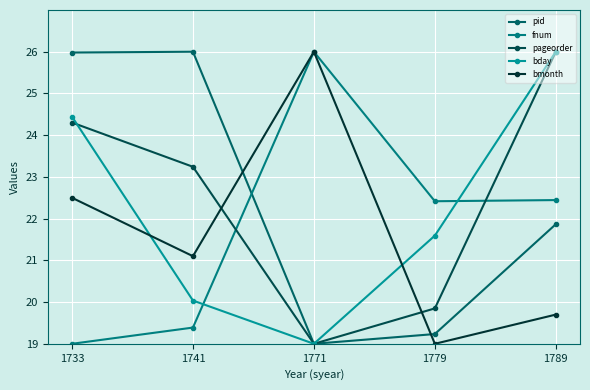

What is the smallest value displayed?

19.0